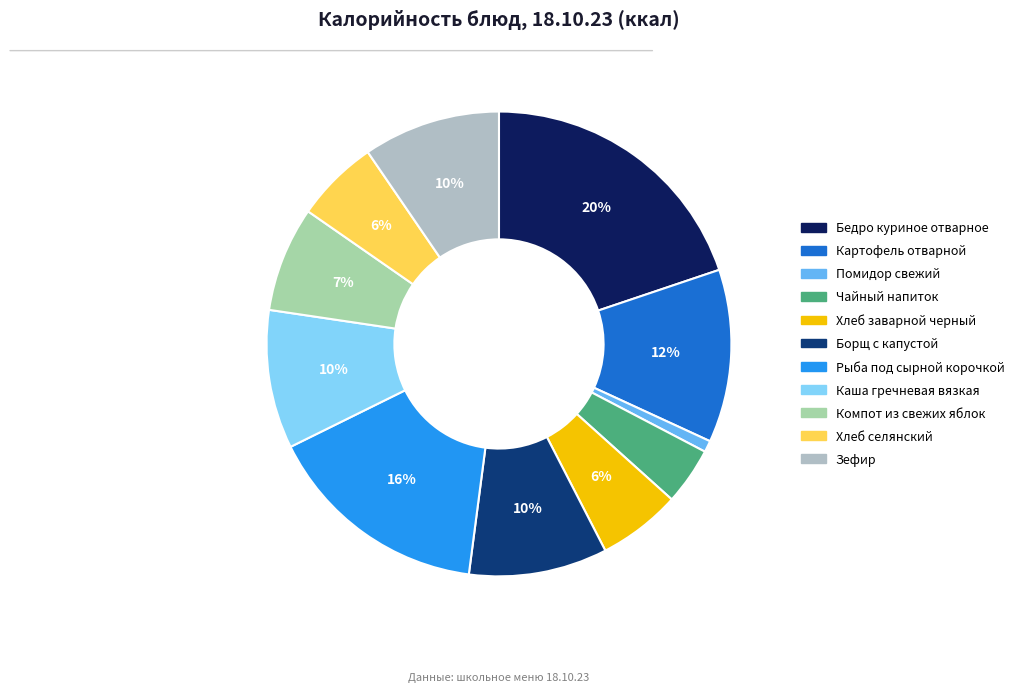

To the nearest percent, what is the difference between the largest and smallest slice percentages?

19%